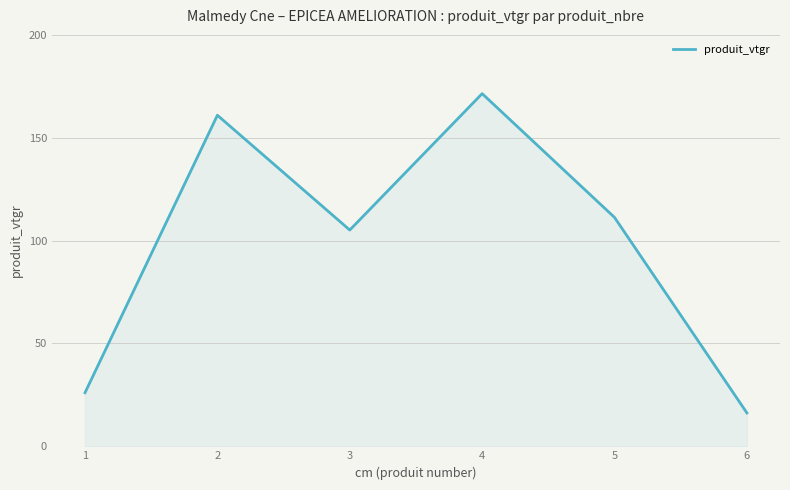

How many values are below 111?

3